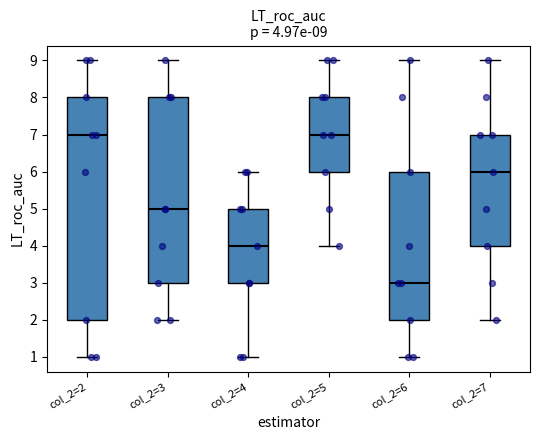

Comparing the boxes themselves (not the whiskers), which one is the tallest?

col_2=2